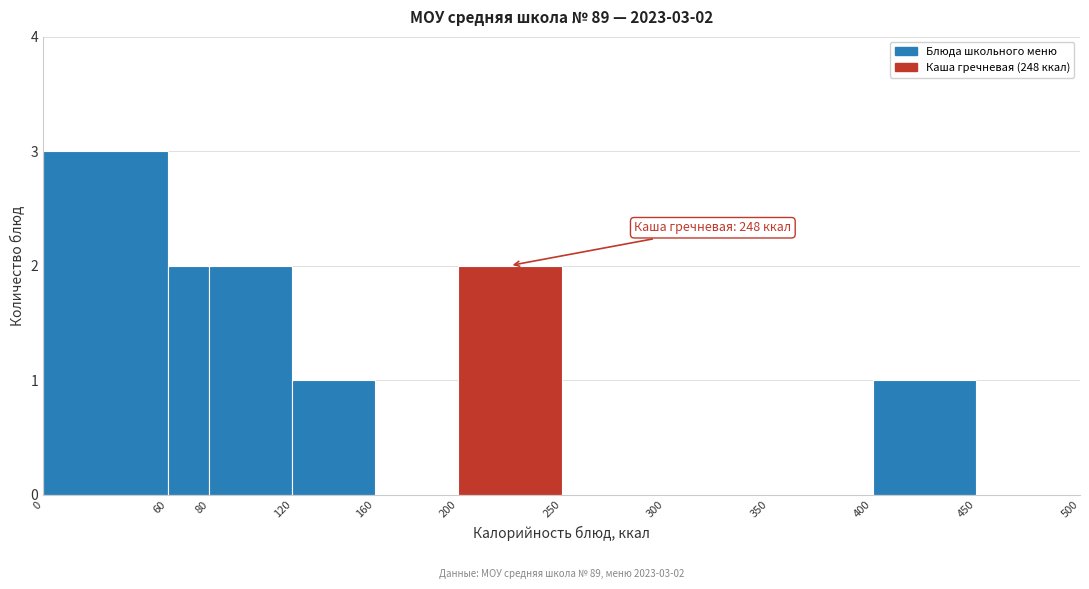

Which range on the x-axis has the tallest bar?

0 to 60